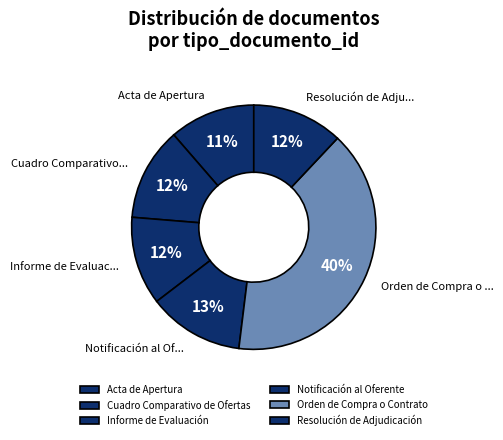

Which slice is the largest?

Orden de Compra o Contrato